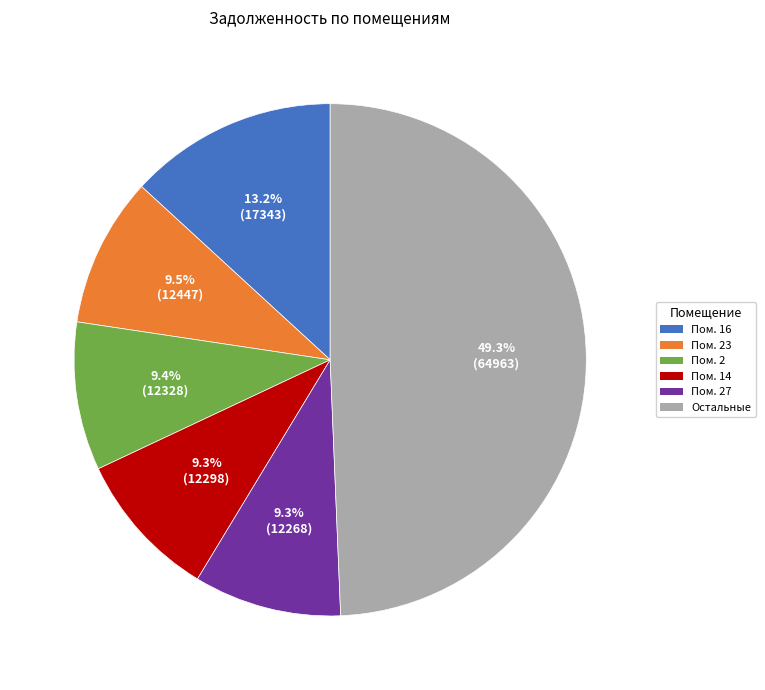

Is there a majority slice in this chart?

No